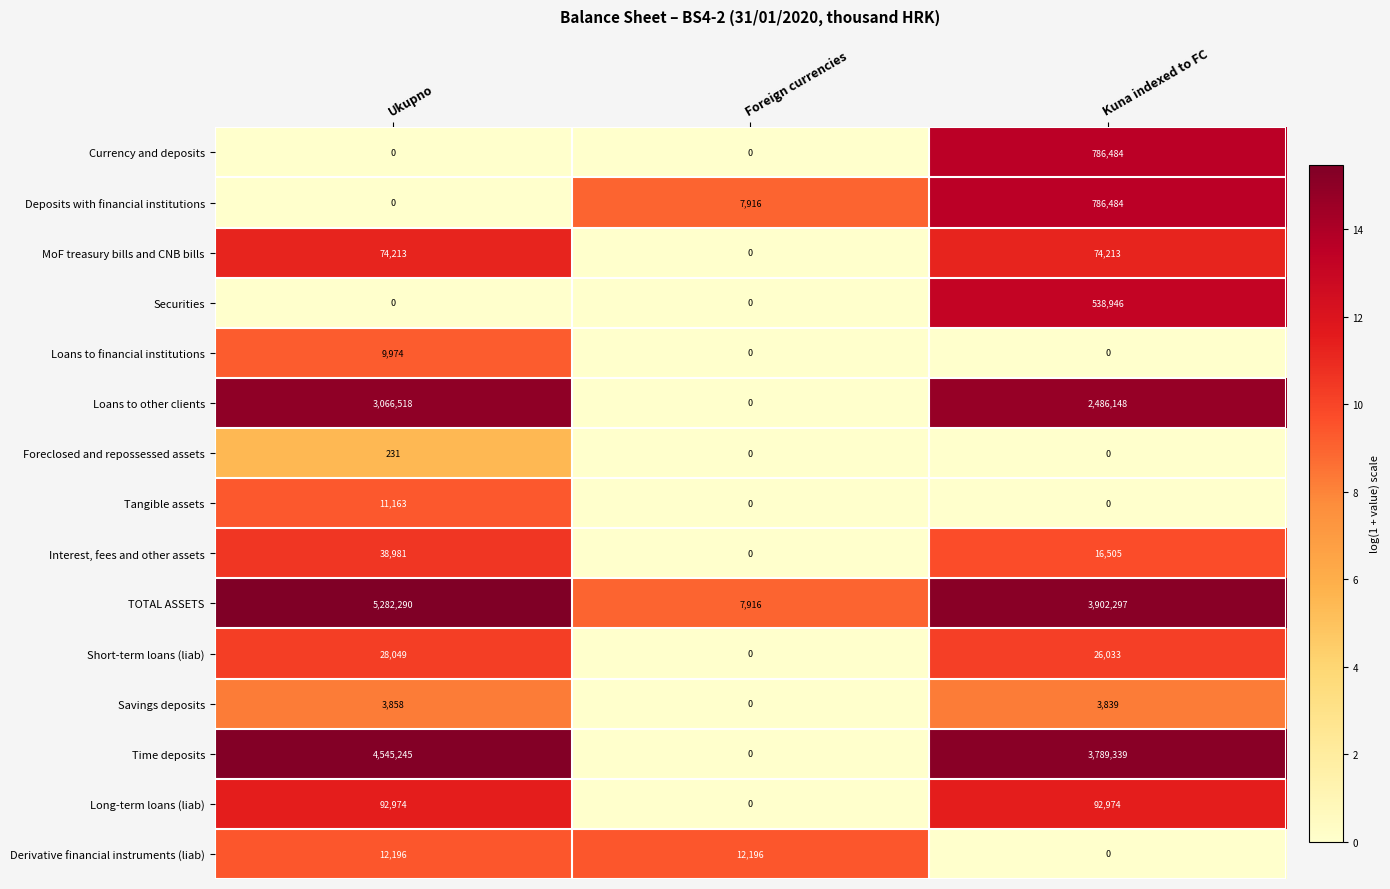

What is the sum of all Foreclosed and repossessed assets values?

231